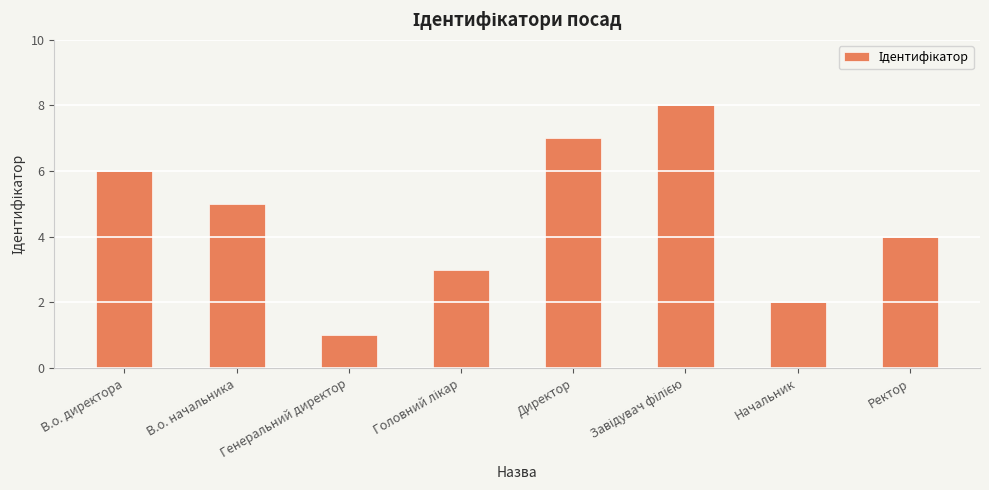

Where does the data first go above 5?

В.о. директора